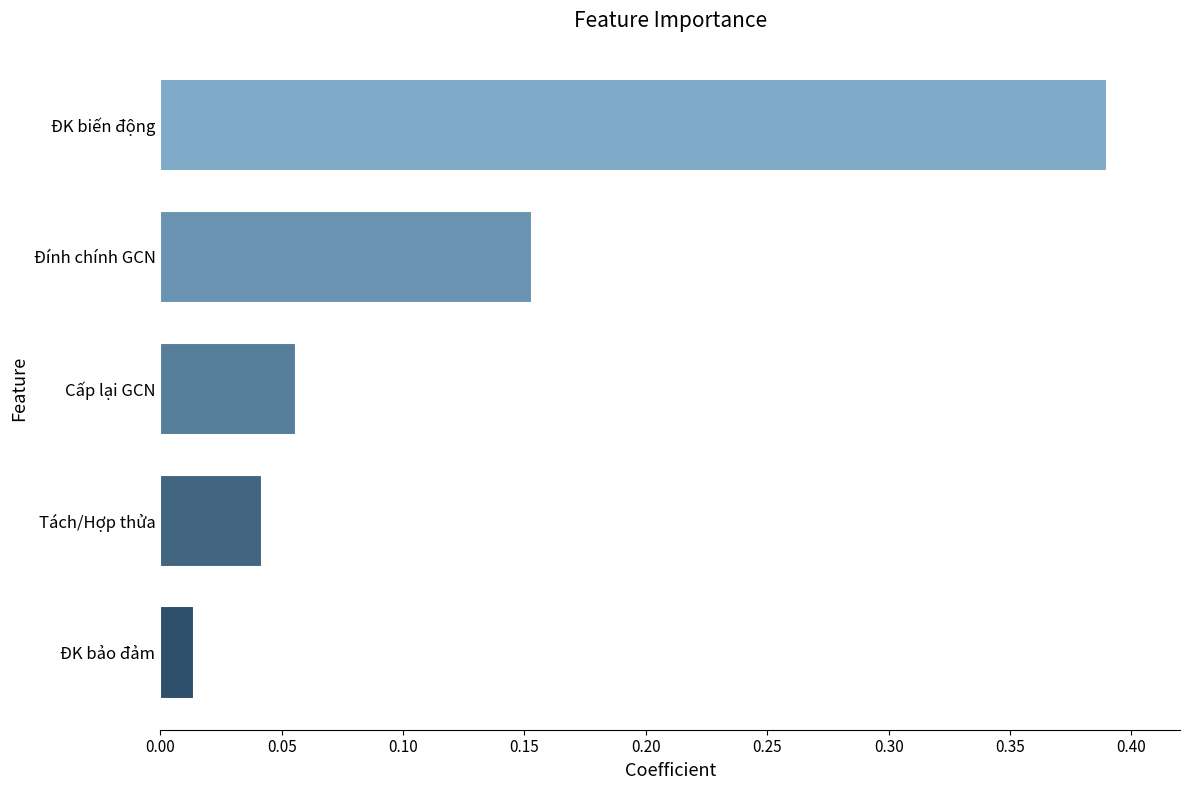

What is the difference between the values at ĐK biến động and Tách/Hợp thửa?

0.3